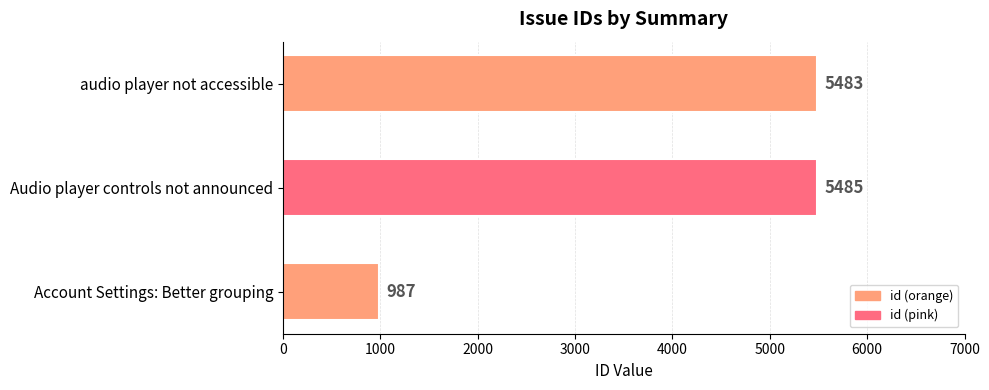

Reading bottom to top, transcribe all the data shown in this chart.

Account Settings: Better grouping=987	Audio player controls not announced=5485	audio player not accessible=5483